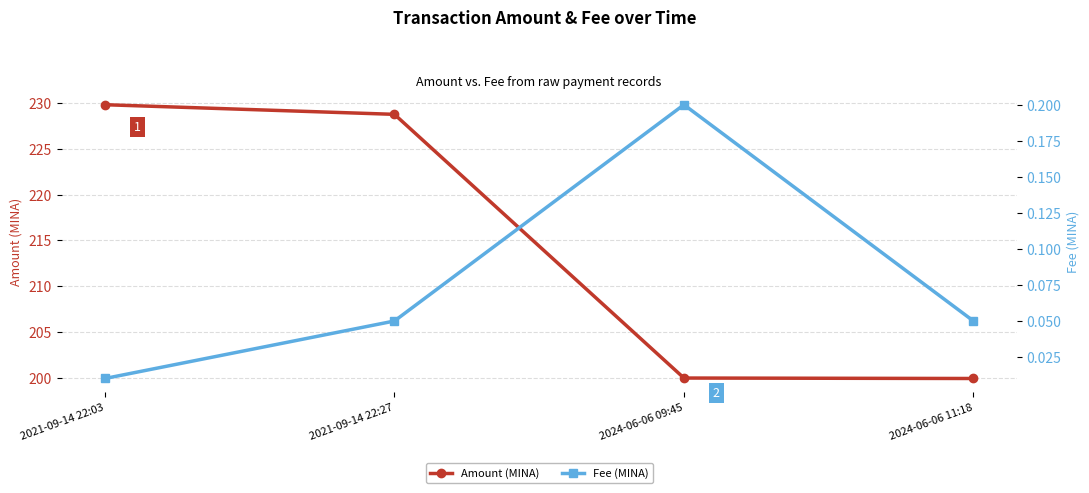

Is the value of Amount (MINA) at 2021-09-14 22:27 greater than the value of Fee (MINA) at 2024-06-06 09:45?

Yes